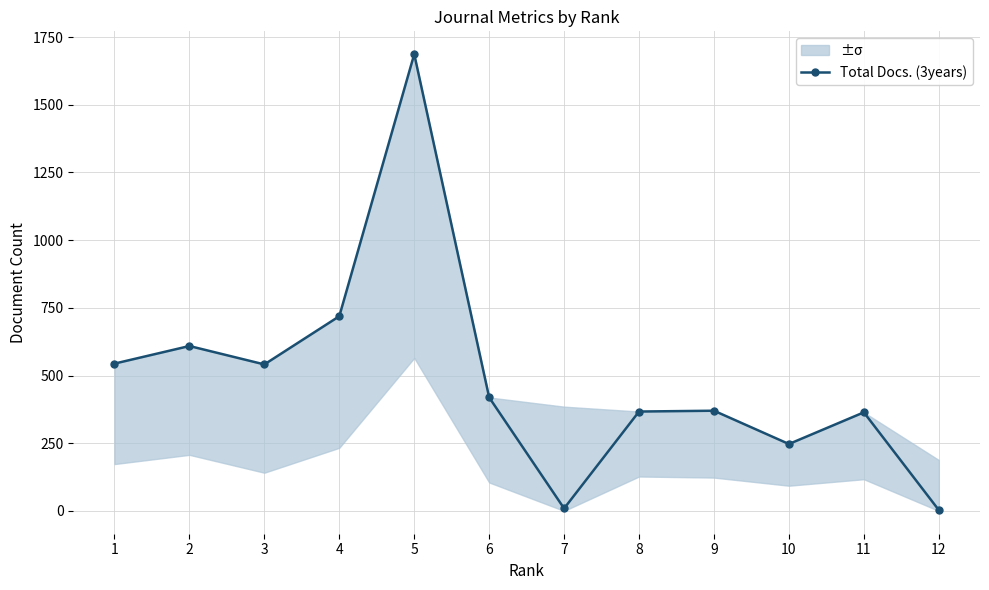

What is the sum of the values at 8 and 4?

1086